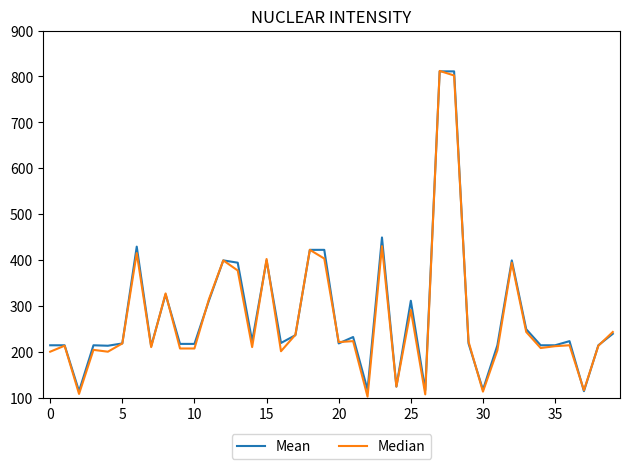

What is the maximum value shown in the chart?

812